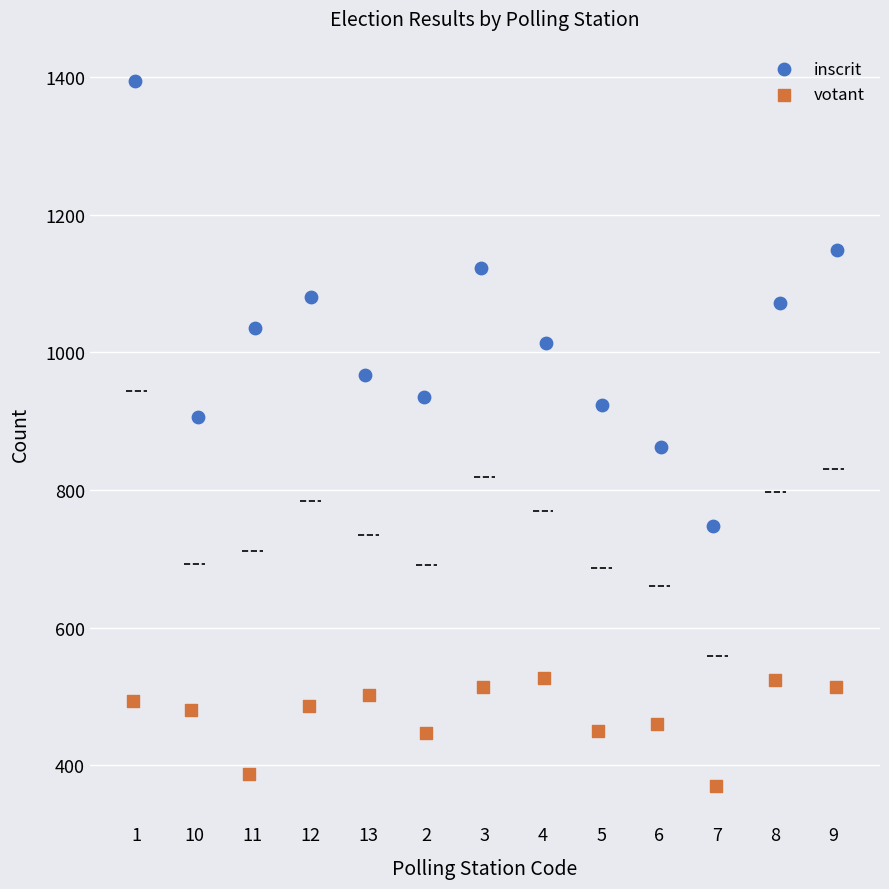

Which series reaches the maximum Y coordinate?

inscrit